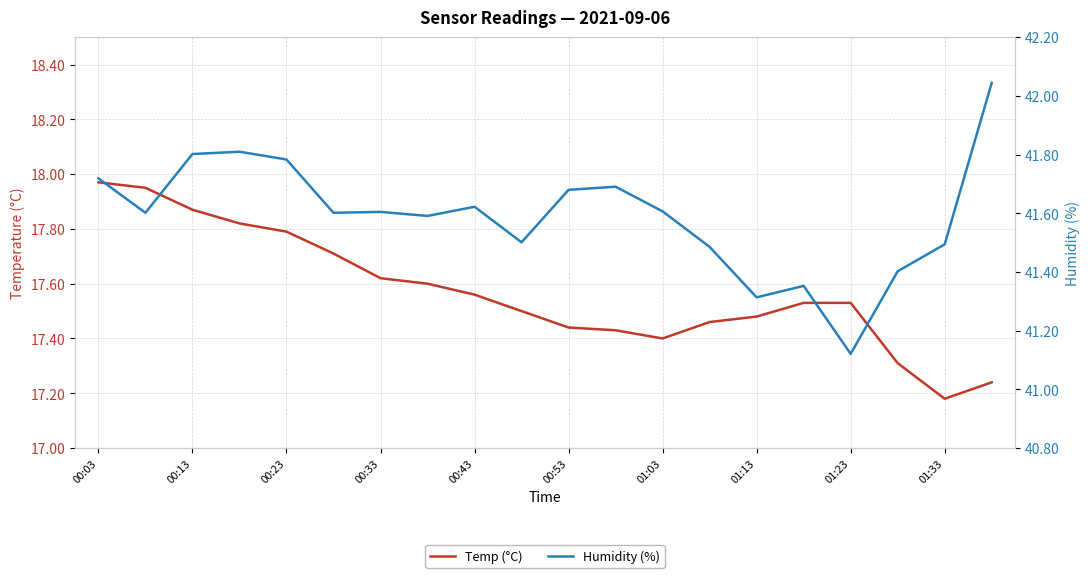

List the series in order of their peak value, highest first.

Humidity (%), Temp (°C)